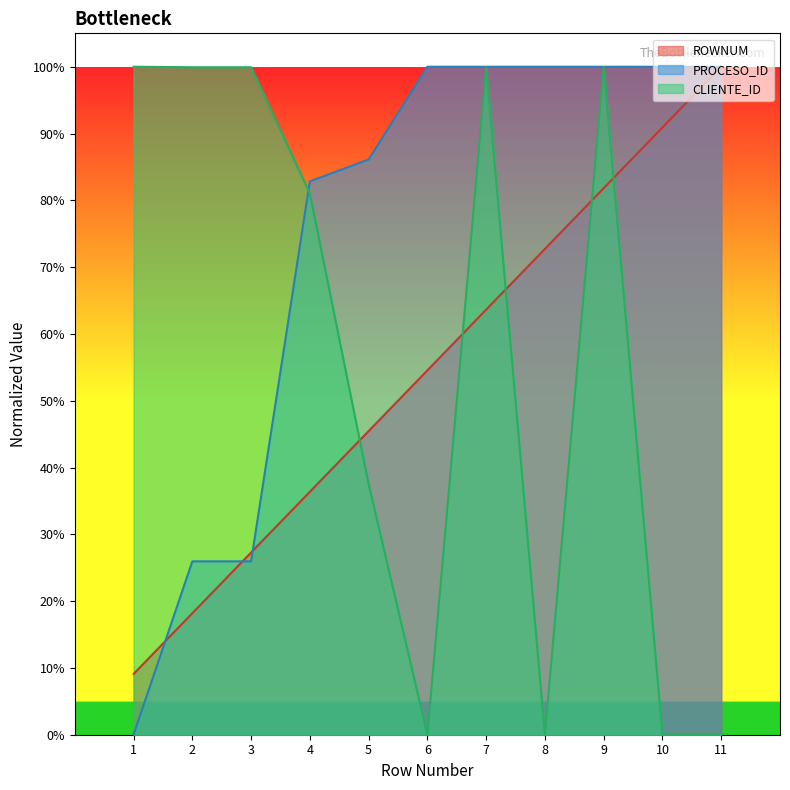

What is the difference between the maximum and minimum values in the CLIENTE_ID series?

1.0